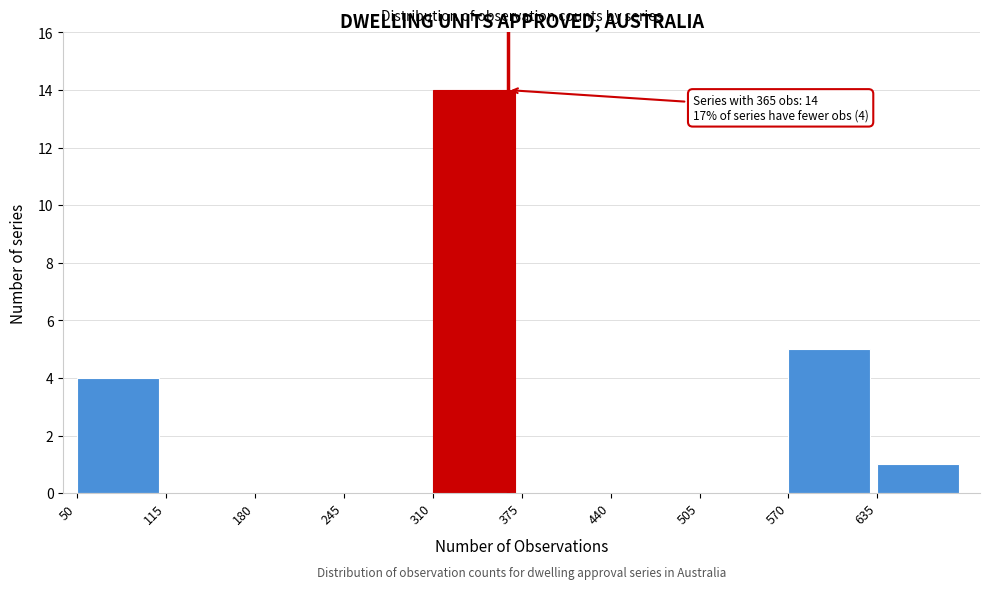

Which range on the x-axis has the tallest bar?

310 to 375